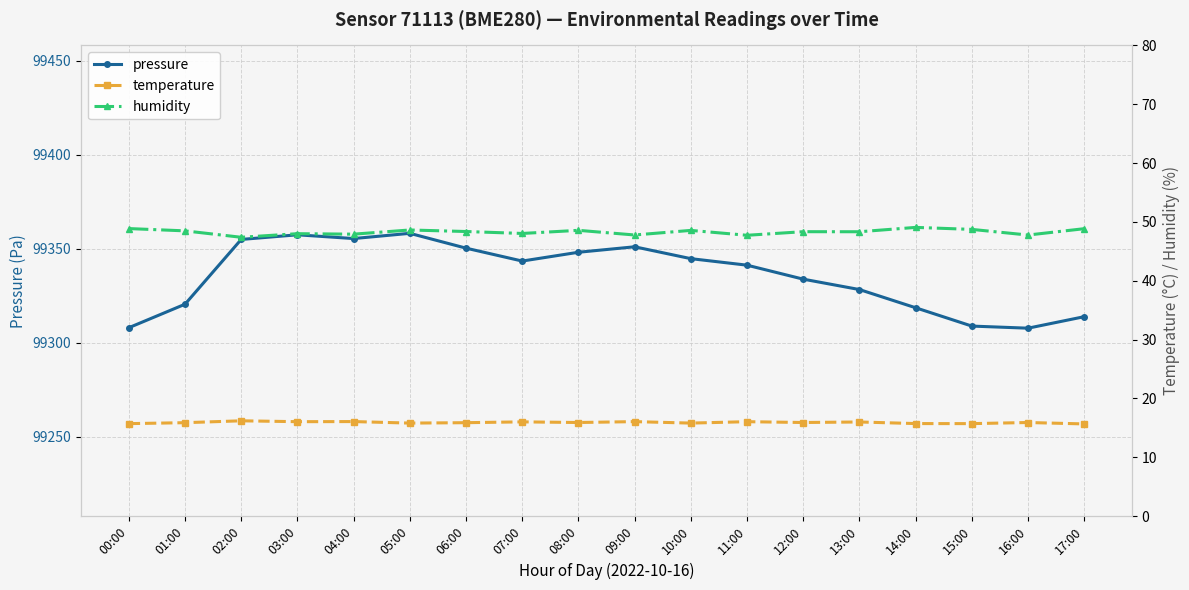

At which category does the chart reach its minimum across all series?

17:00